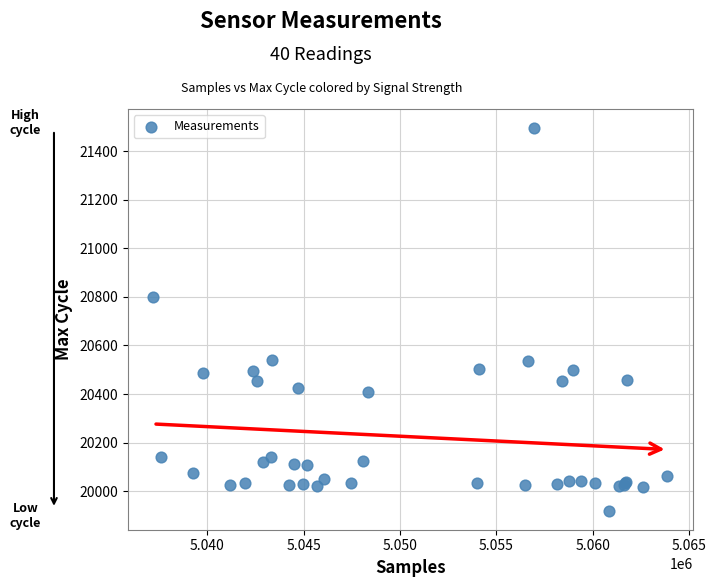

What Y value in the scatter plot is closest to 20707?

20799